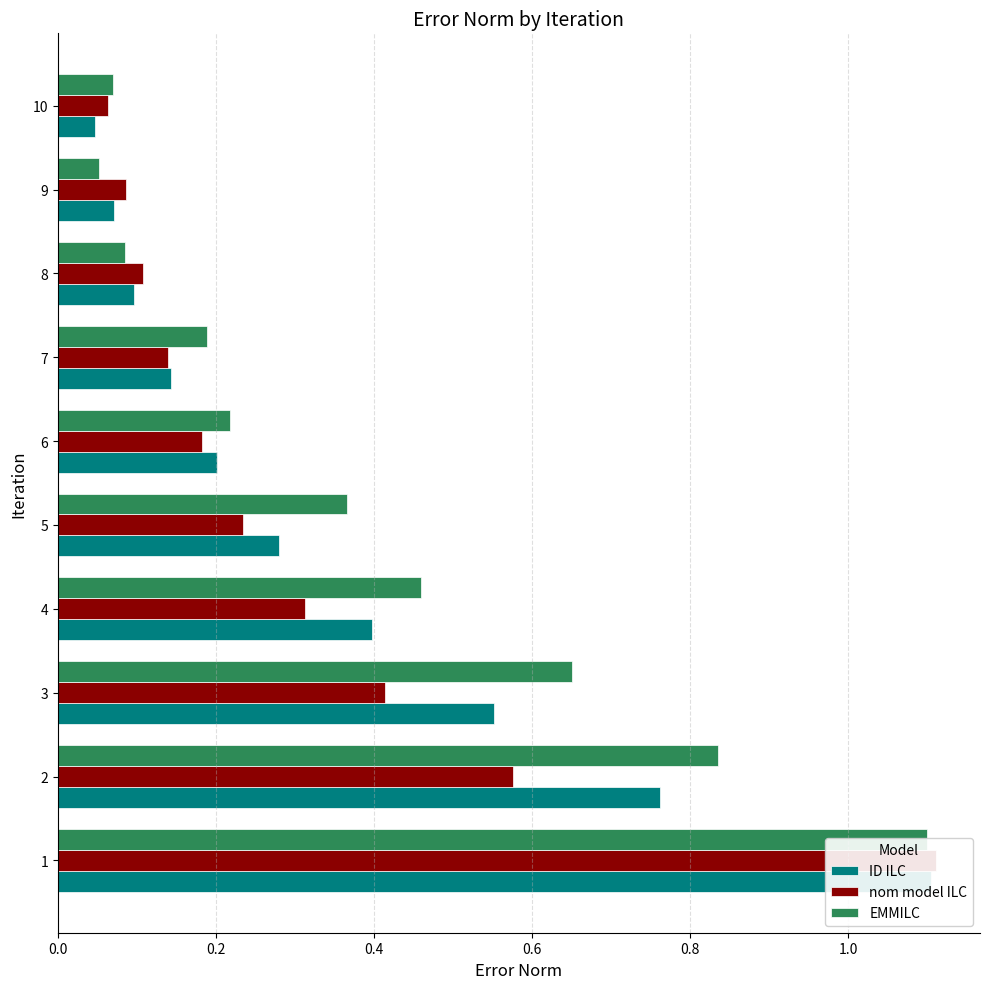

Are the bars horizontal?

Yes